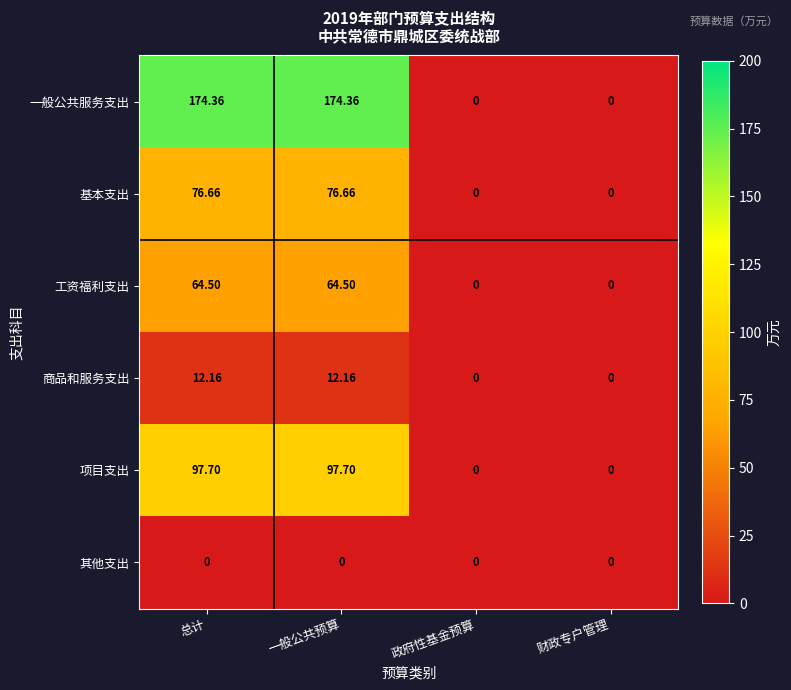

Between 一般公共预算 and 政府性基金预算, which series saw the biggest shift?

一般公共服务支出